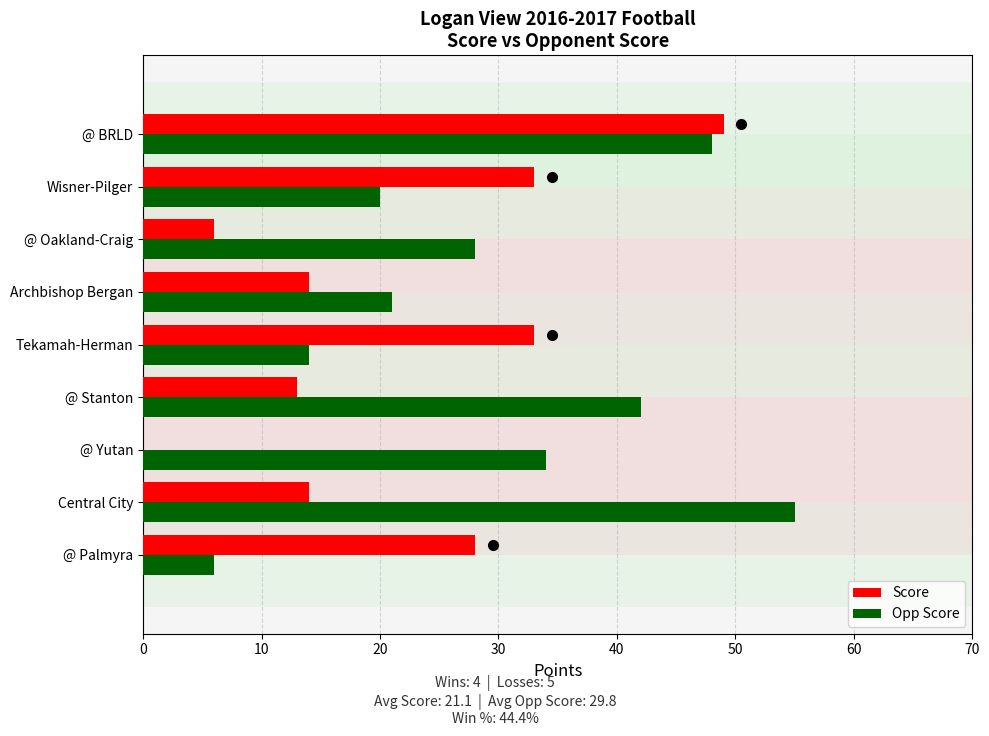

True or false: Score has a value of 52 at Wisner-Pilger.

False